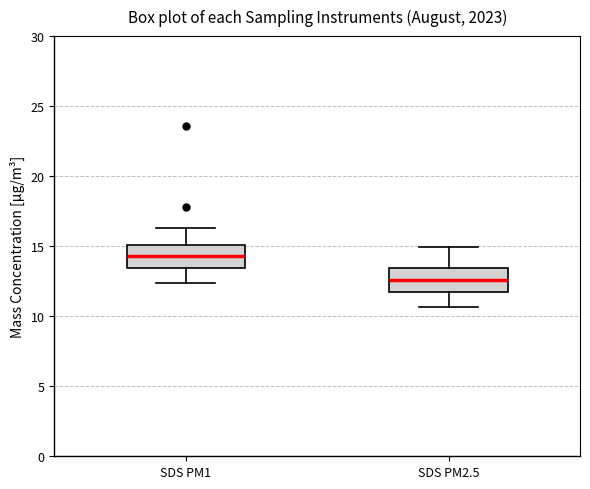

Which box's median line is the highest?

SDS PM1